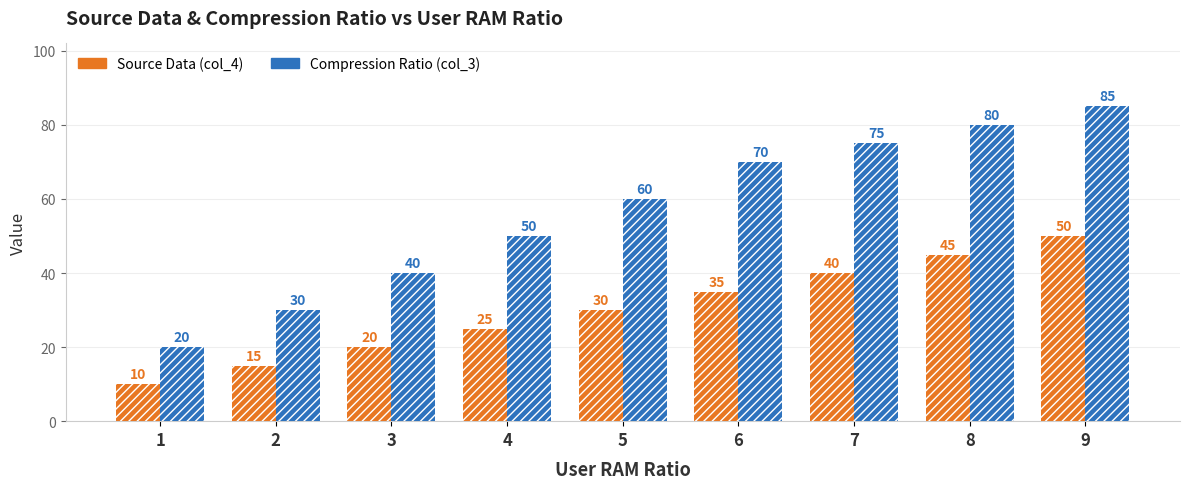

The value of Compression Ratio (col_3) at 7 is 48. True or false?

False